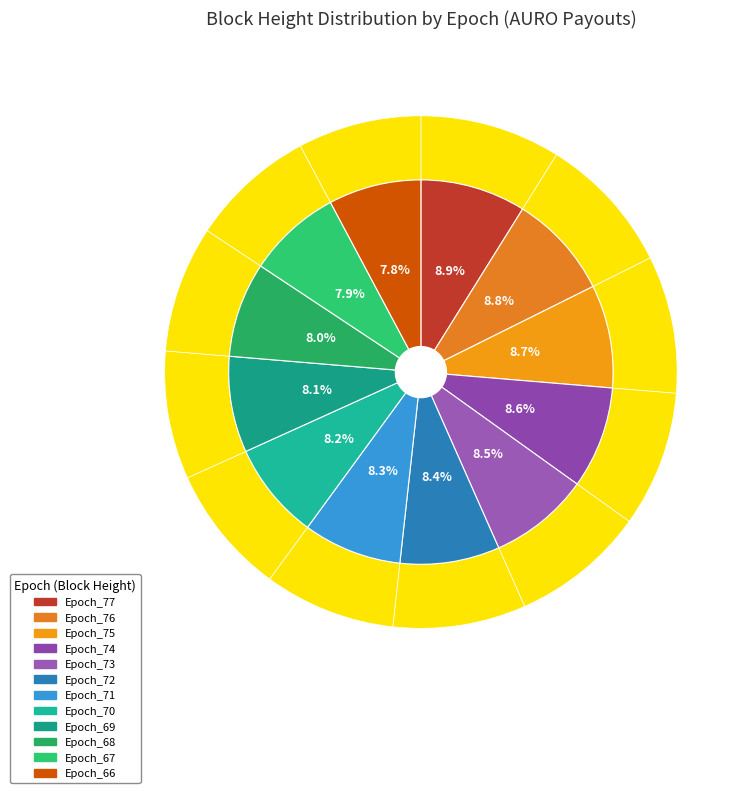

Approximately how many times larger is the value at Epoch_68 compared to Epoch_74?

0.9